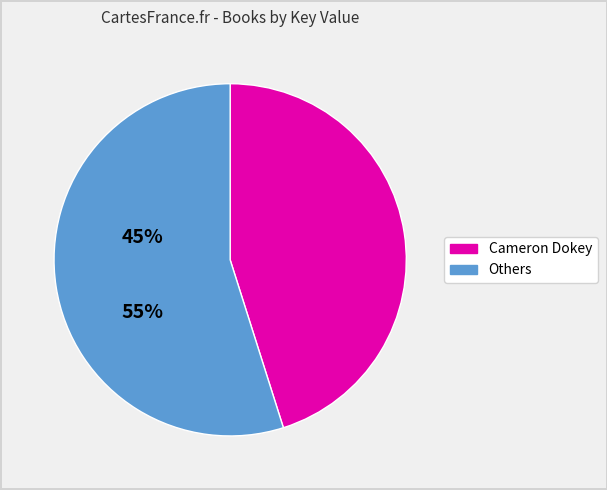

Does any single category account for the majority?

Yes